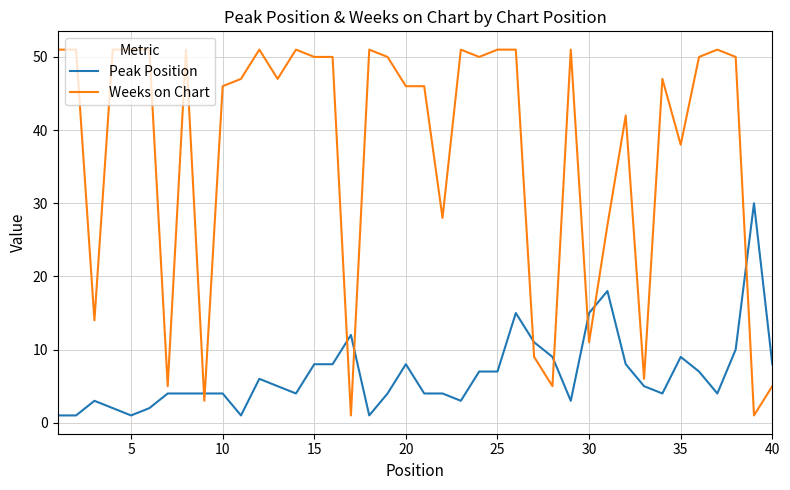

List the series in order of their overall mean, lowest first.

Peak Position, Weeks on Chart